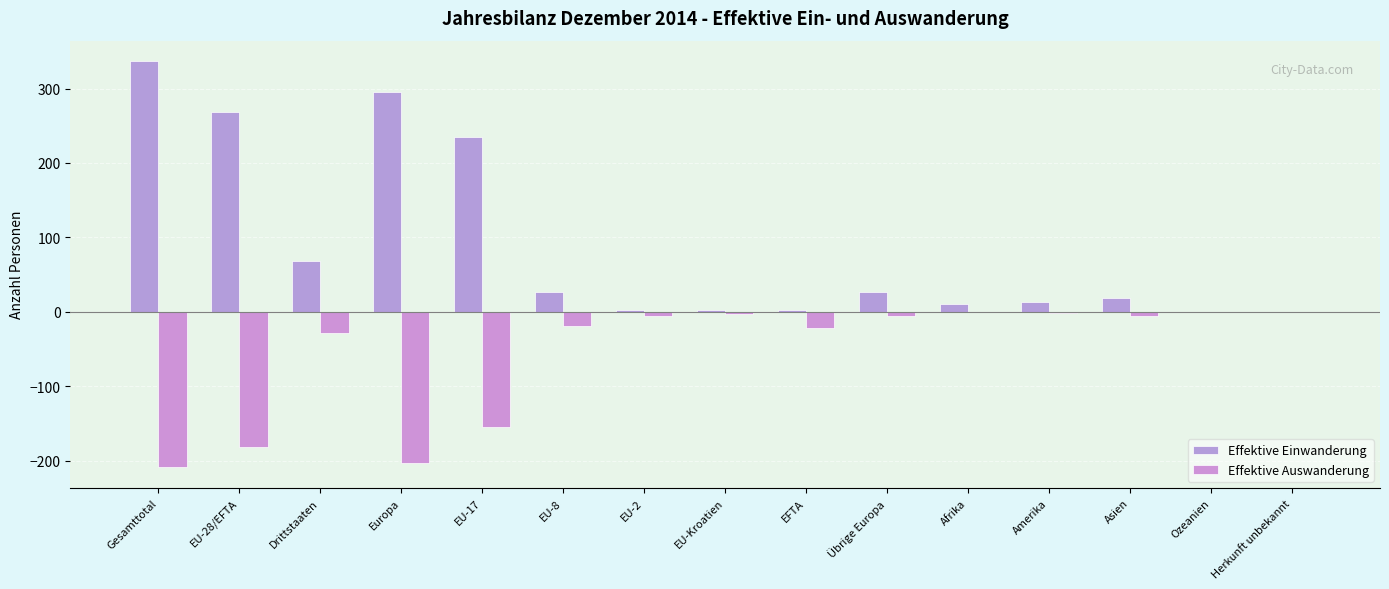

Count the number of categories in the chart.

15